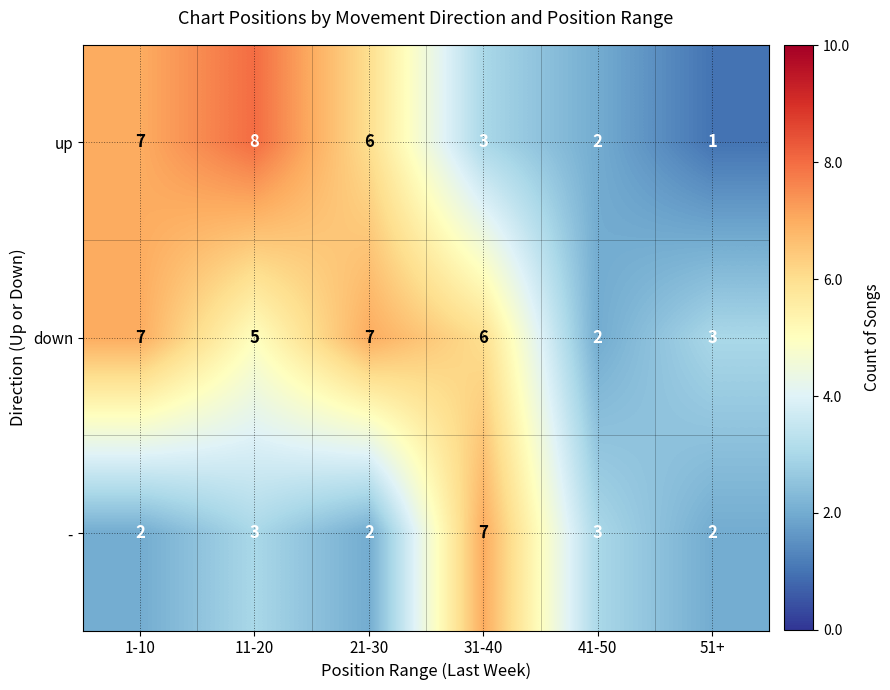

What is the total value across all series at 31-40?

16